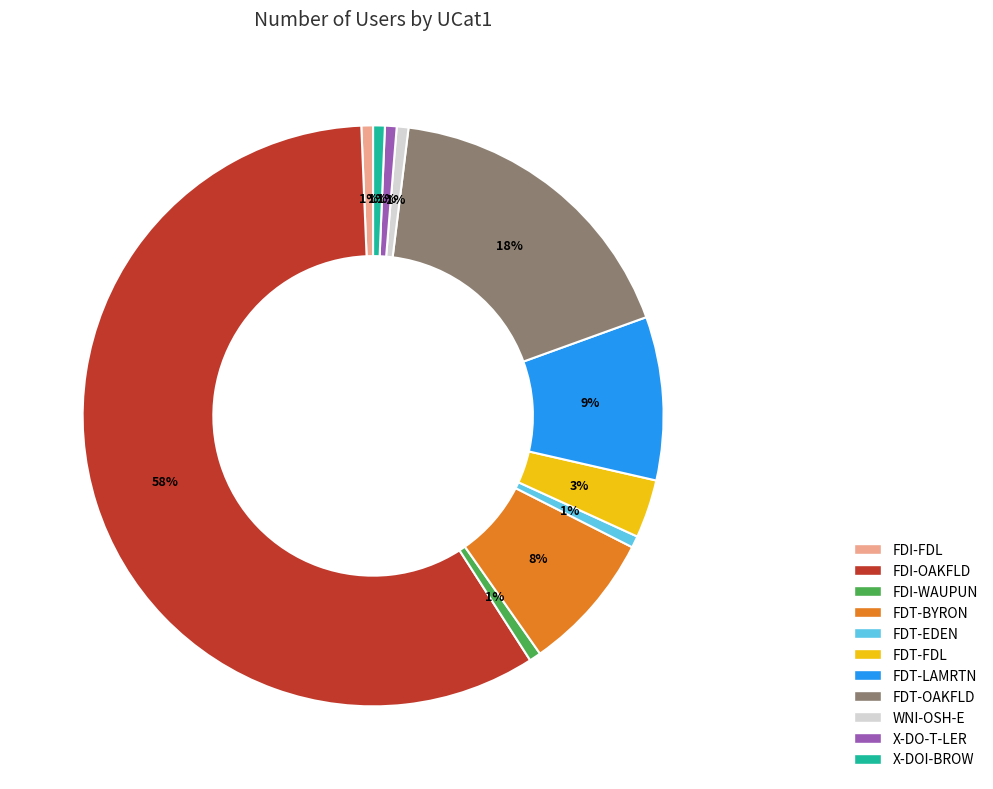

Which slice is the largest?

FDI-OAKFLD